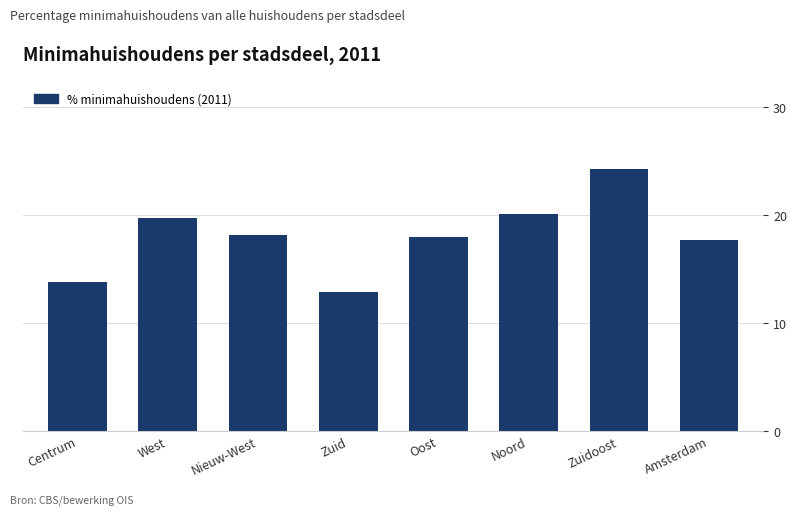

What is the greatest value displayed?

24.3